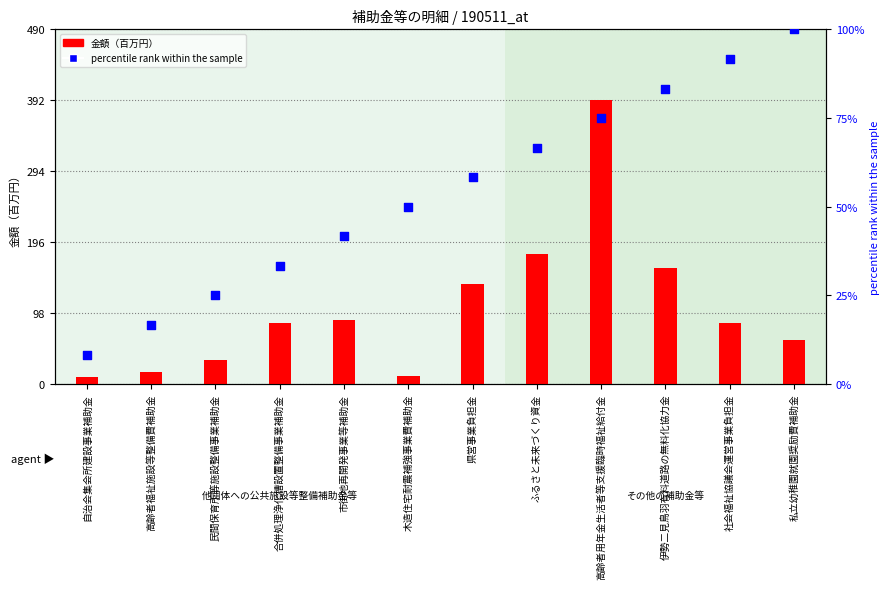

Which series contains the highest Y value?

金額